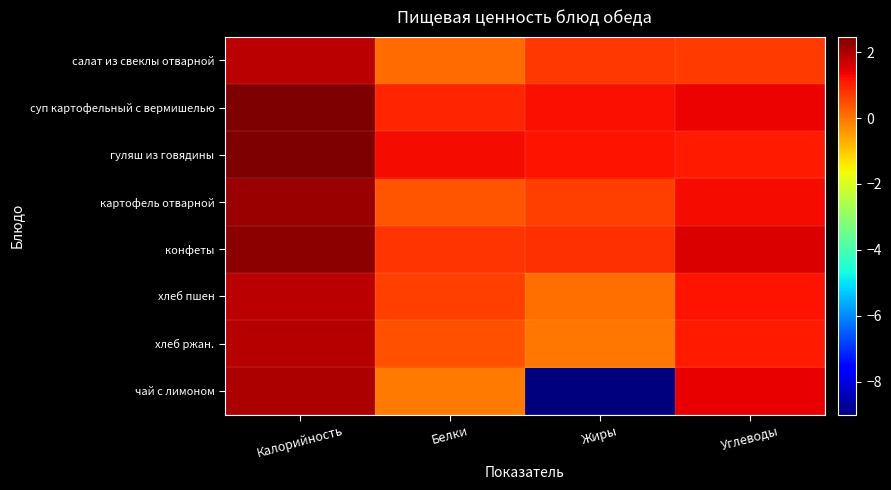

Which series has the largest range (max minus min)?

чай с лимоном